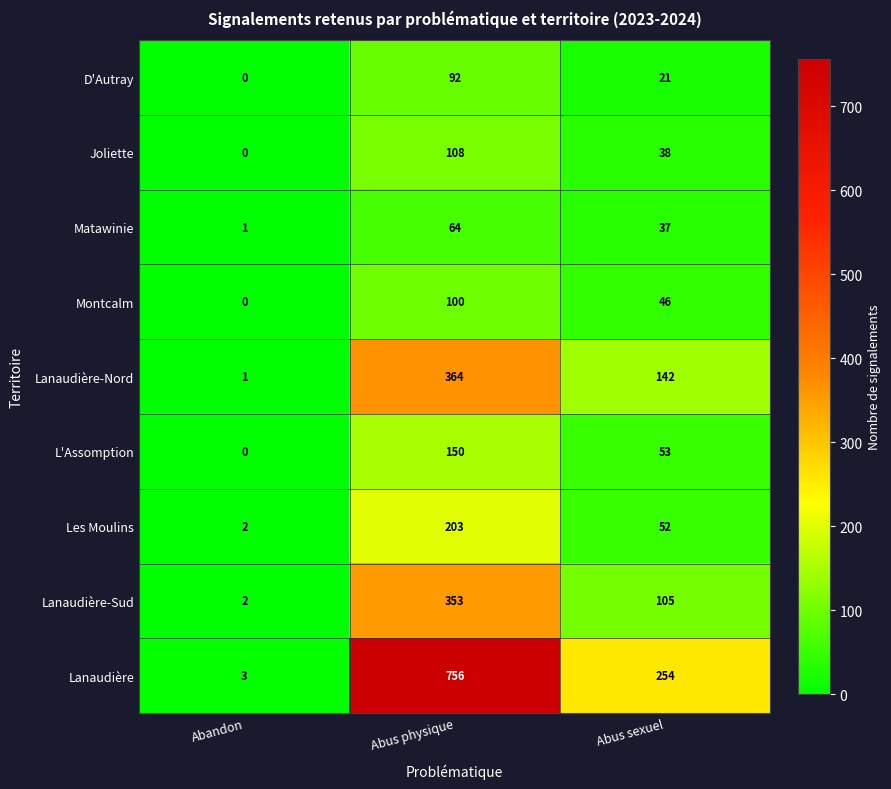

What is the total value across all series at Abandon?

9